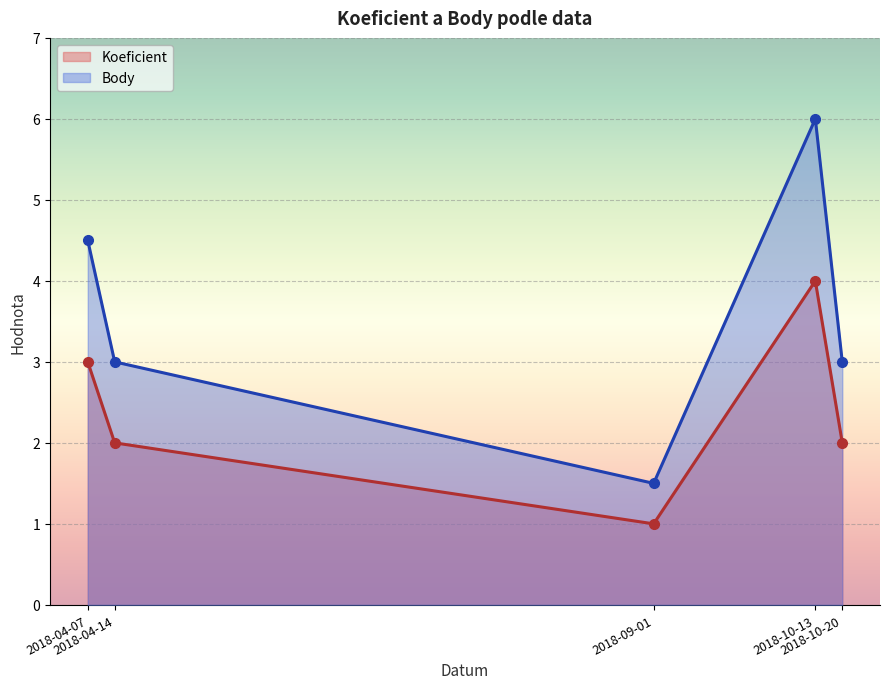

What is the label of the 5th point from the right?

2018-04-07